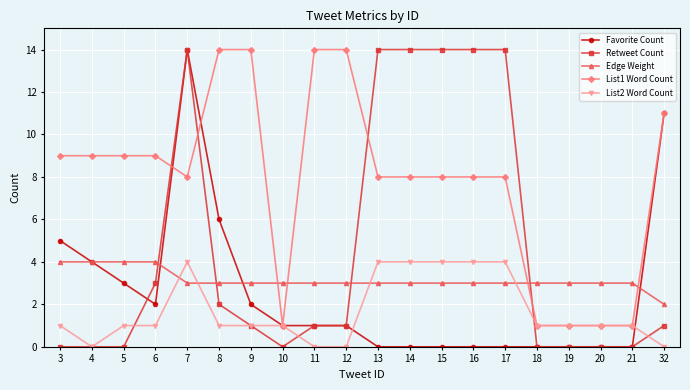

What is the difference between the maximum and minimum values in the Favorite Count series?

14